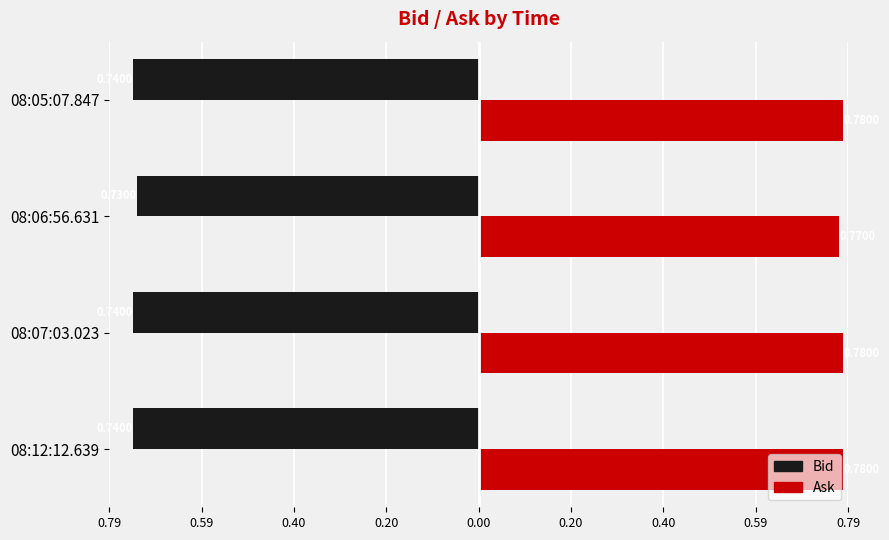

What are all the series names shown in the legend?

Bid, Ask